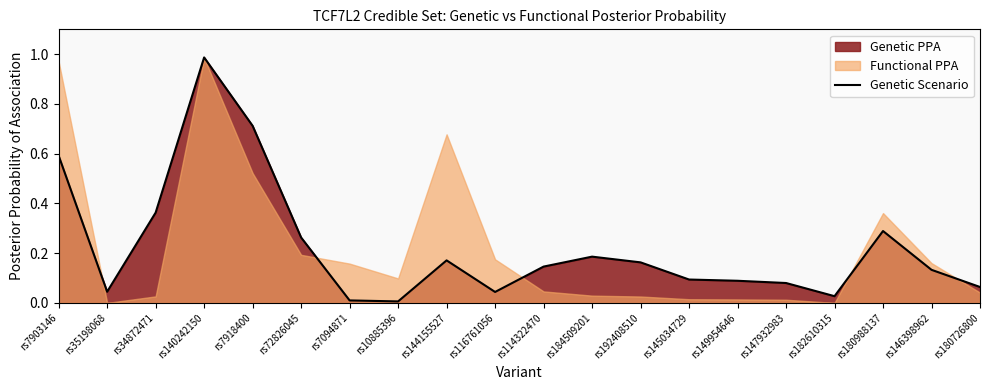

What is the greatest value displayed?

1.0